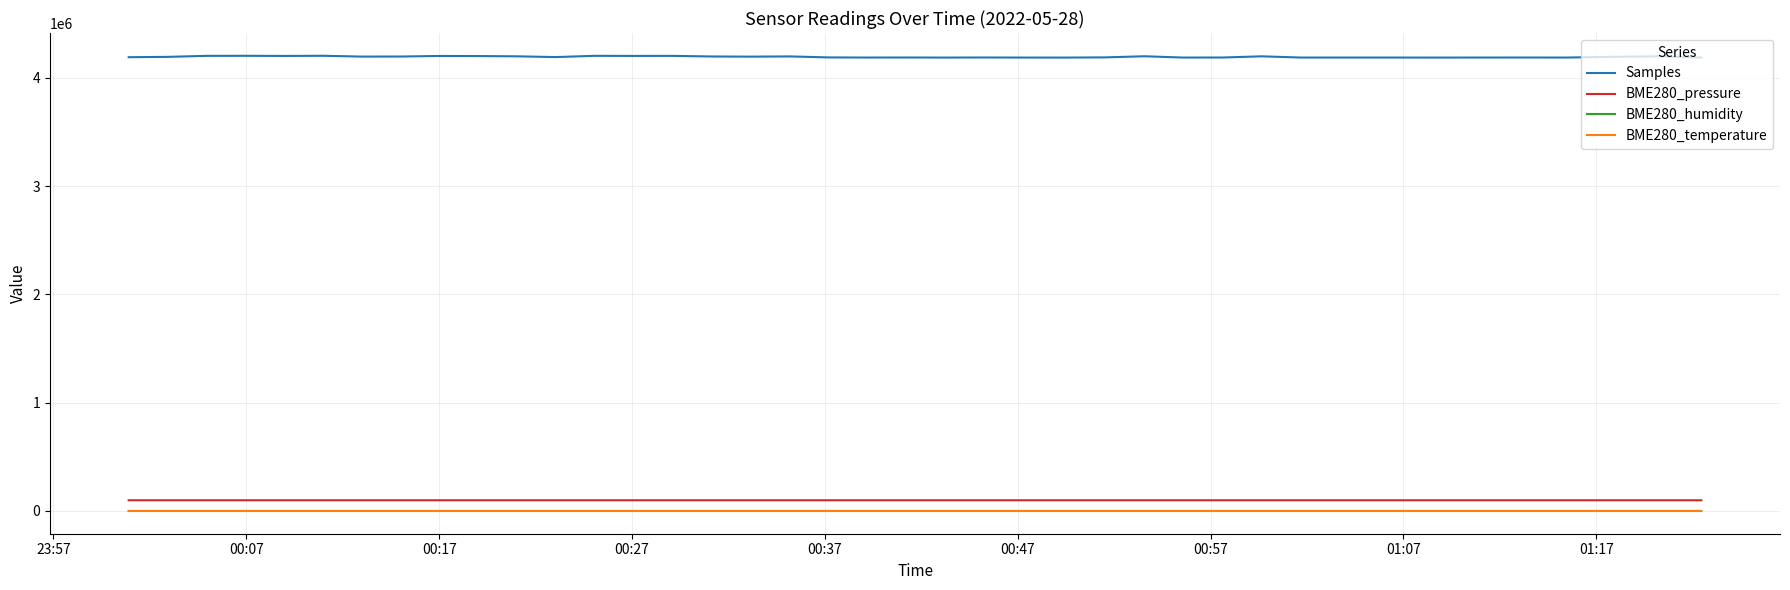

True or false: BME280_pressure and BME280_temperature intersect in this chart.

False